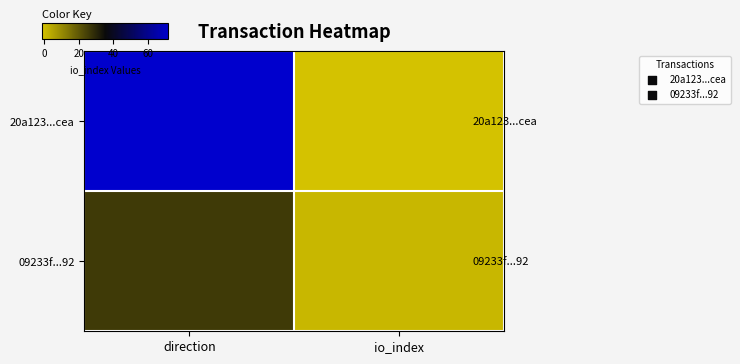

Reading left to right, what are all the values shown in this chart?

20a123...cea: direction=72	io_index=-1
09233f...92: direction=26	io_index=1